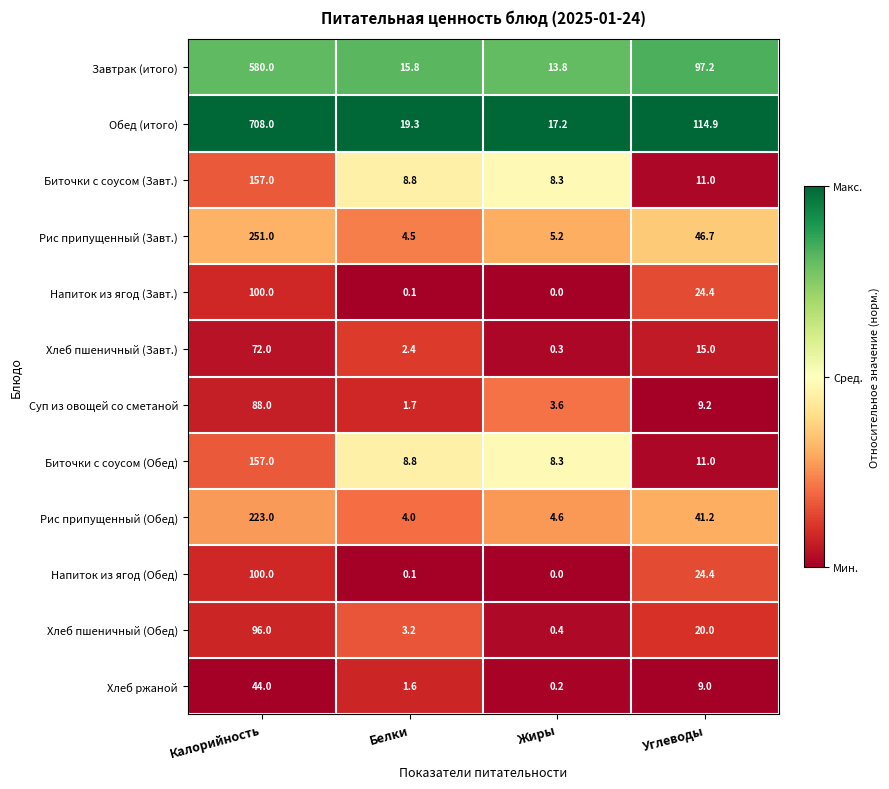

At which category is the sum across all series the highest?

Калорийность